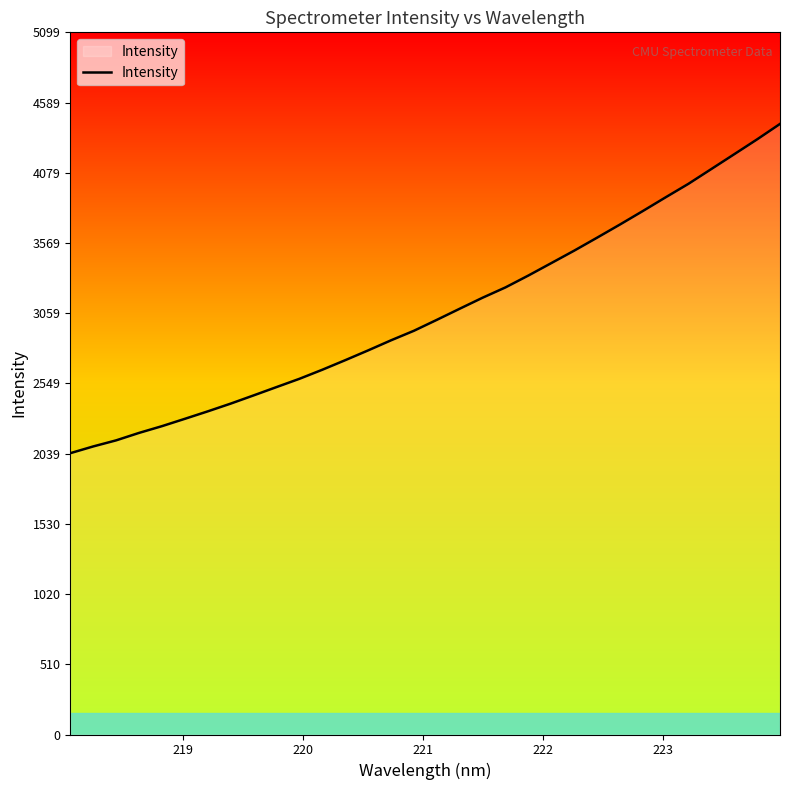

What is the smallest value displayed?

2042.7